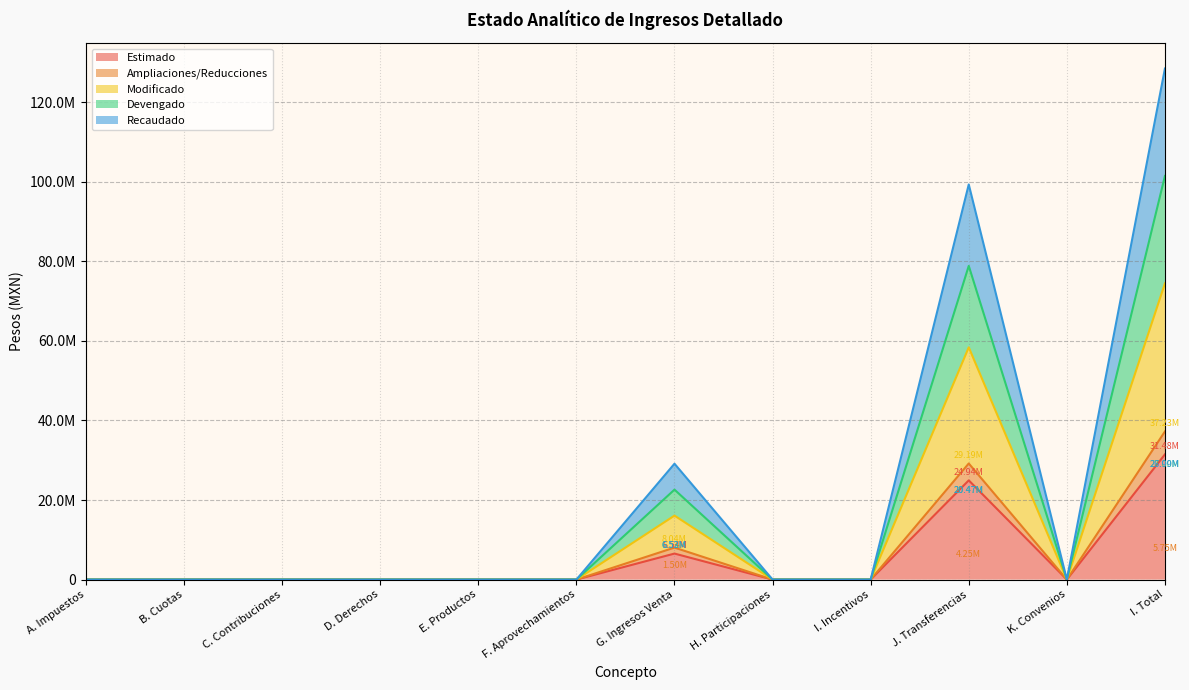

True or false: Modificado and Ampliaciones/Reducciones intersect in this chart.

False